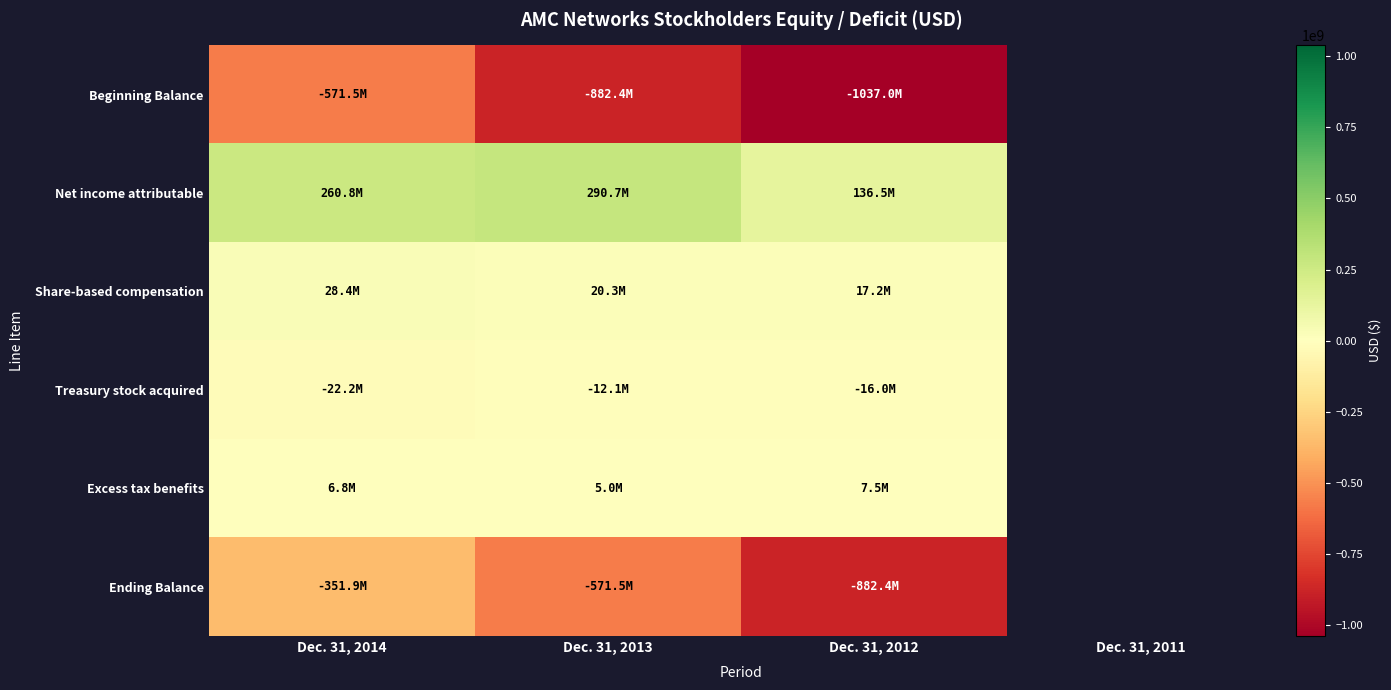

Between Dec. 31, 2013 and Dec. 31, 2014, which is larger?

Dec. 31, 2014